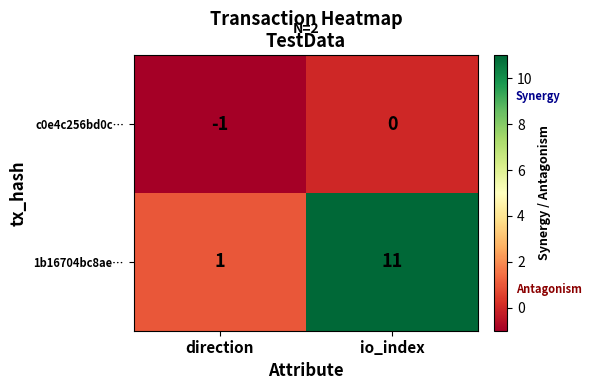

List the series in order of their overall mean, highest first.

1b16704bc8ae…, c0e4c256bd0c…